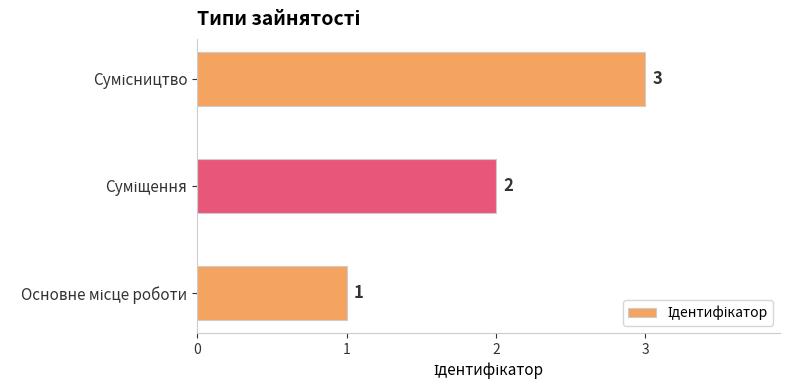

What is the greatest value displayed?

3